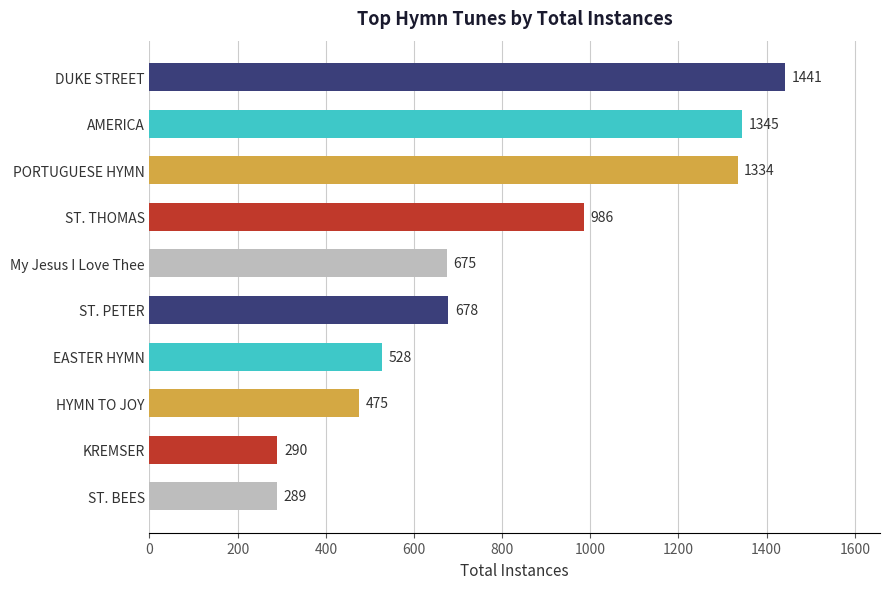

What position from the top is ST. BEES?

10